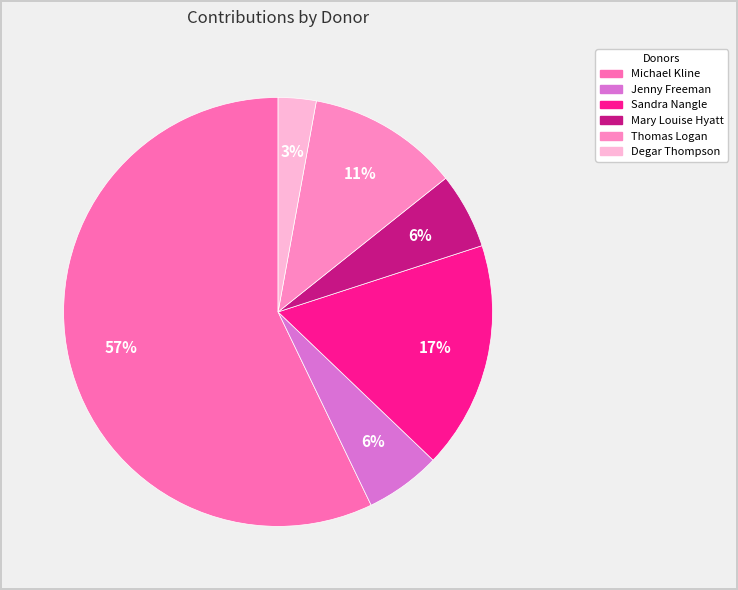

To the nearest percent, what portion does Jenny Freeman represent?

6%